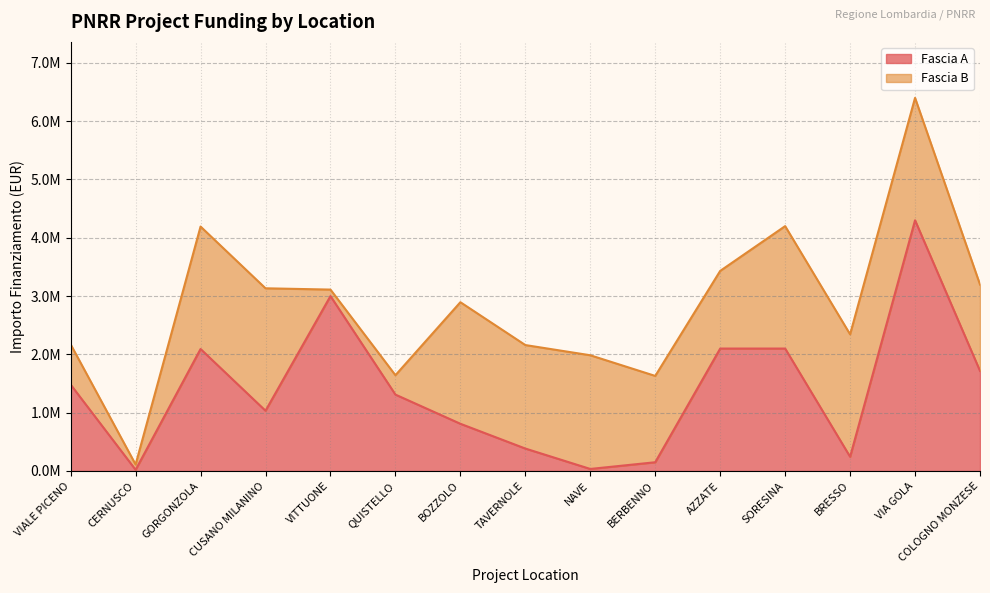

What value does the data have at NAVE?

35000